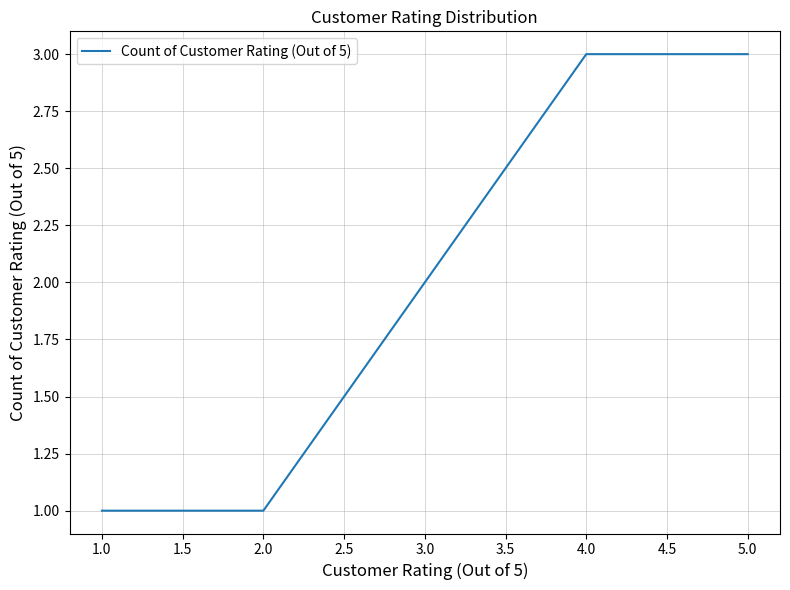

What is the greatest value displayed?

3